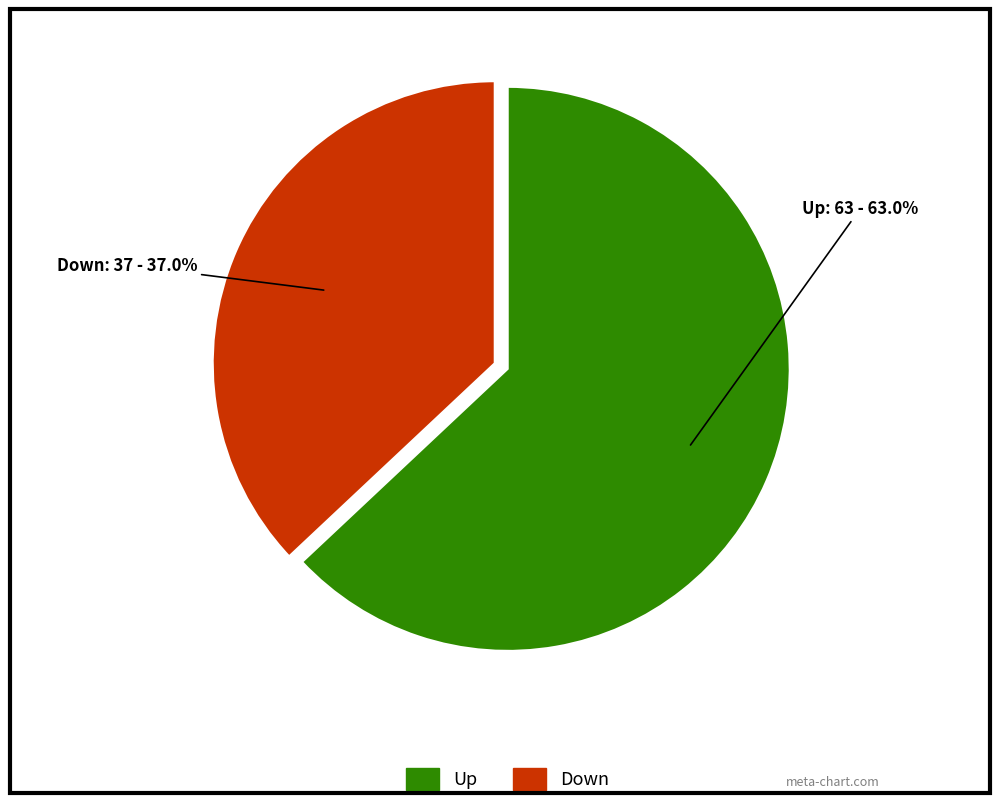

To the nearest percent, what is the average slice percentage?

50%